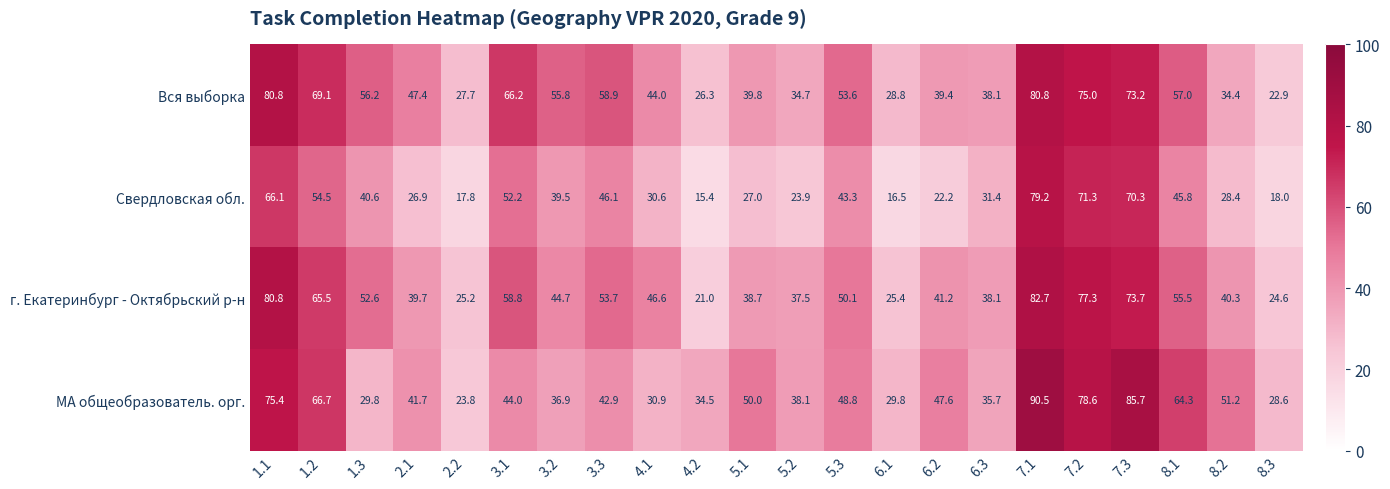

What value does the Вся выборка series have at 6.2?

39.4